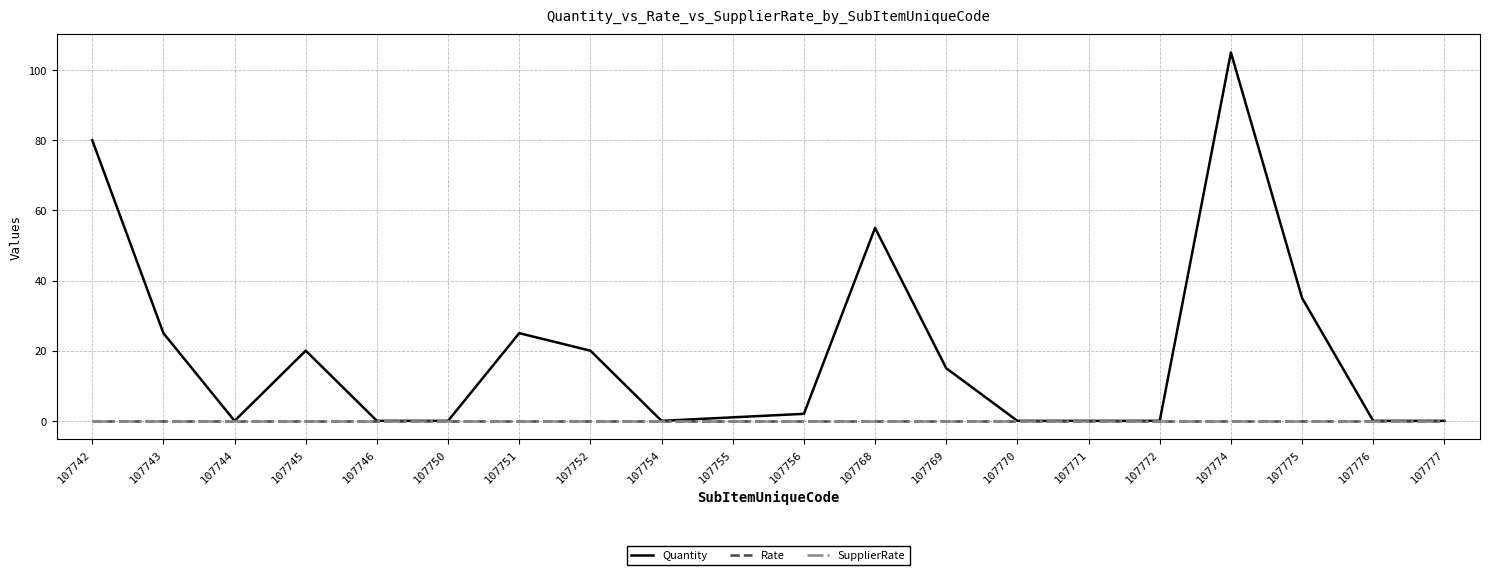

Between 107769 and 107745, which is larger?

107745